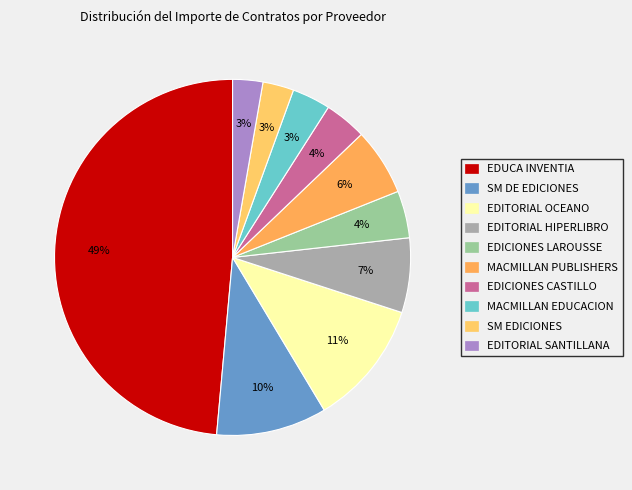

How many segments does this pie chart have?

10